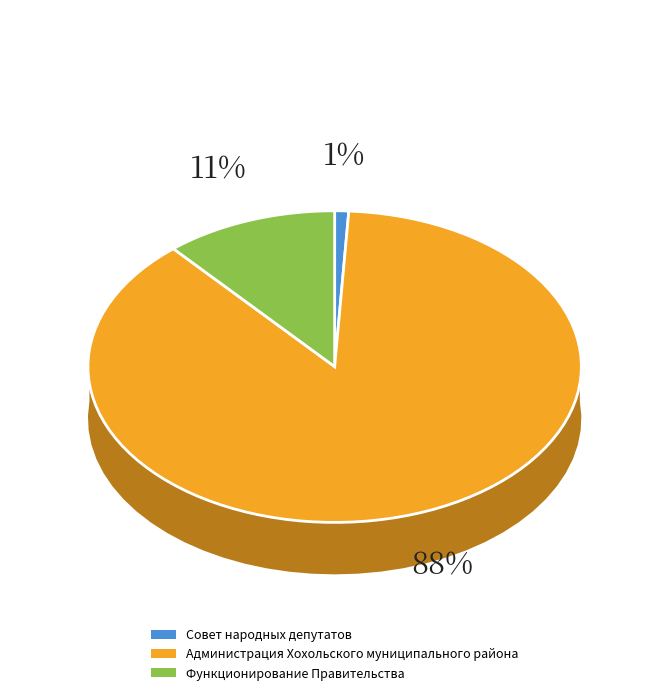

Which has a higher value, Совет народных депутатов or Функционирование Правительства?

Функционирование Правительства